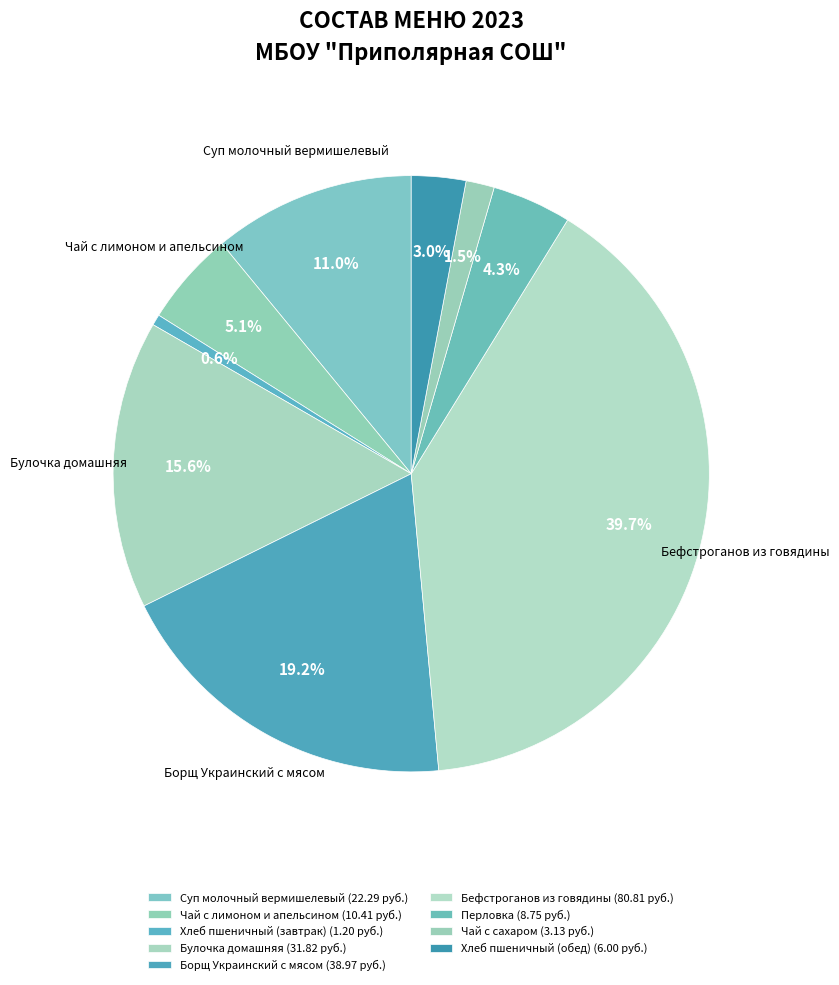

To the nearest percent, what is the difference between the largest and smallest slice percentages?

39%